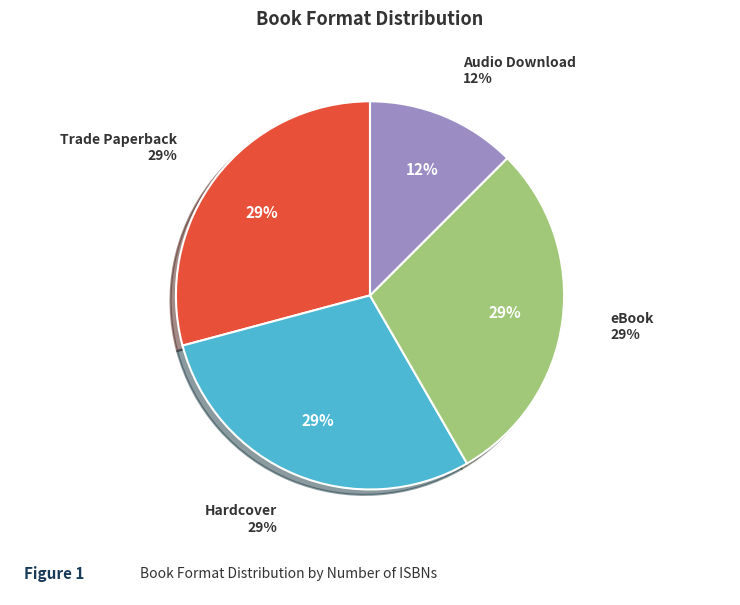

True or false: Audio Download accounts for 18% of the total.

False